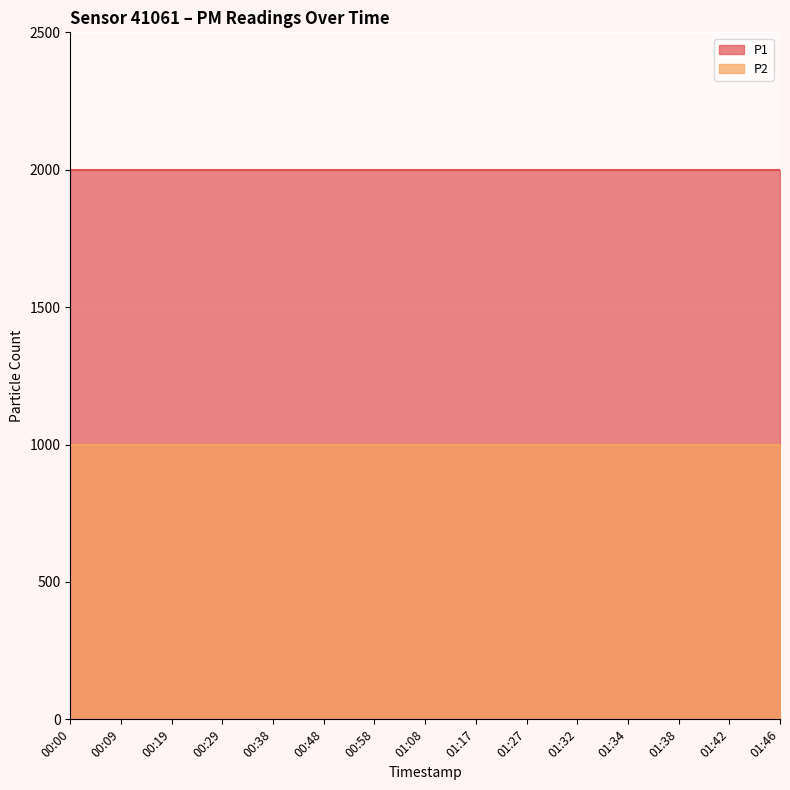

Is the value of P1 at 01:42 greater than the value of P2 at 01:32?

Yes